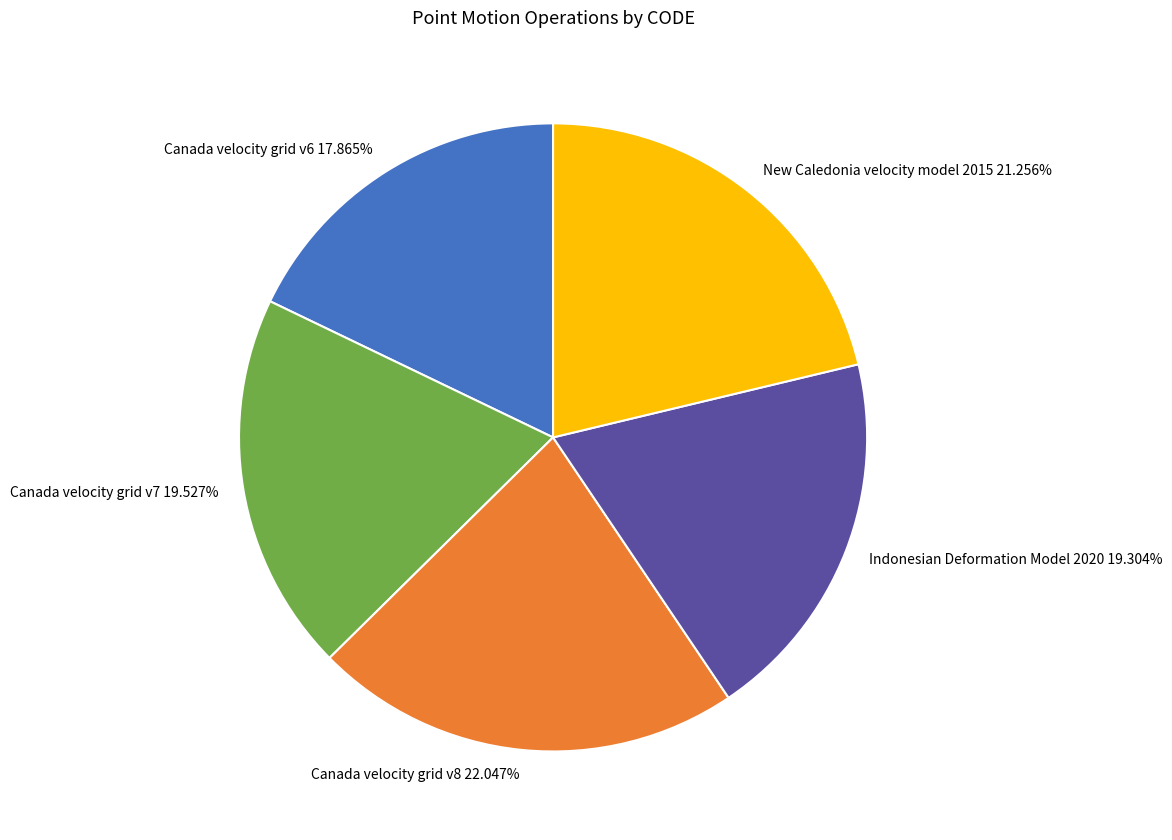

How much of the chart is everything except Canada velocity grid v6?

82.1%